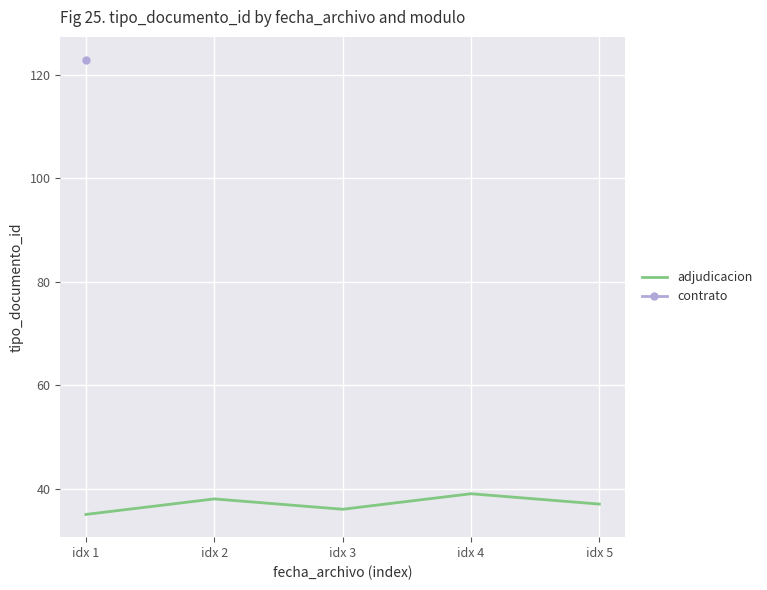

Count the number of categories in the chart.

5